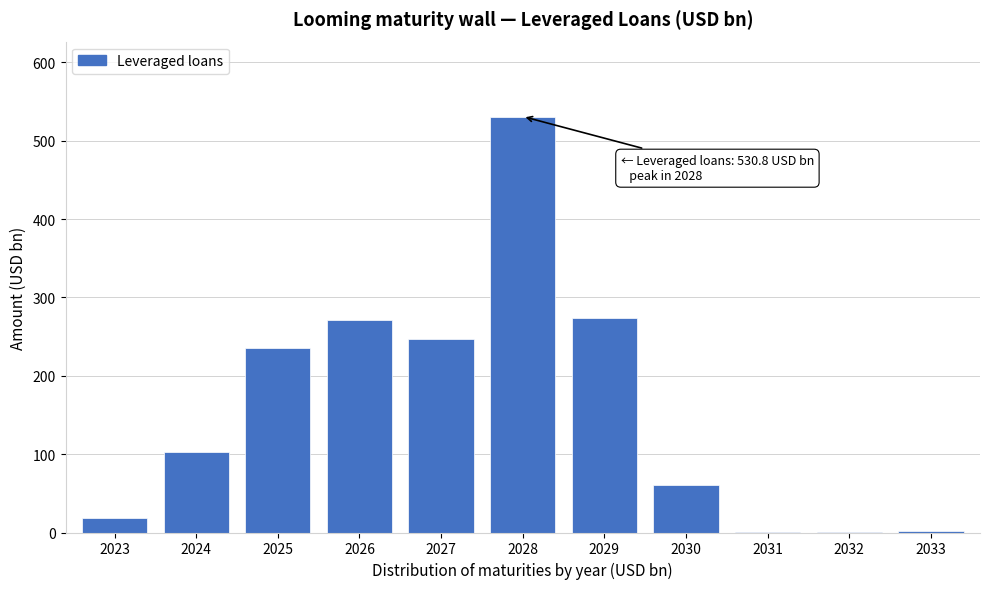

Read the value at 2023.

18.2